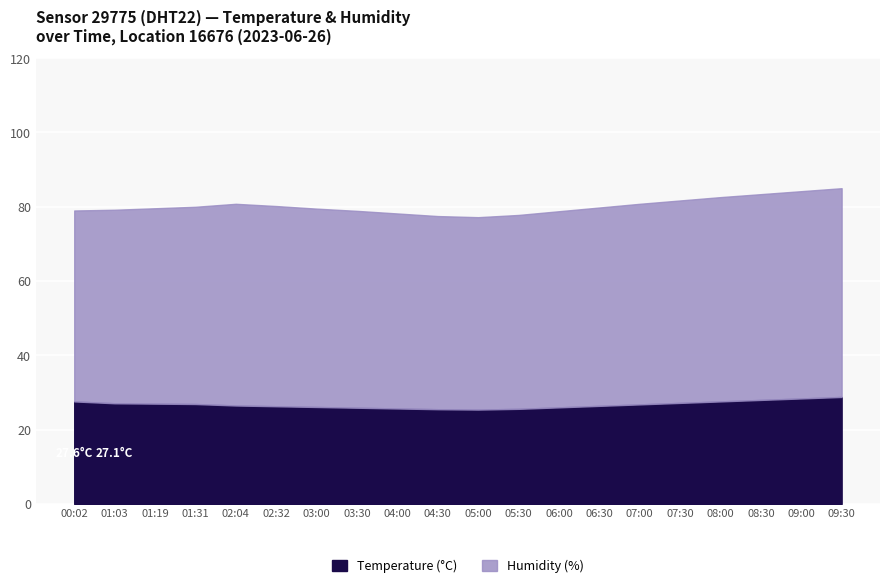

What are all the series names shown in the legend?

temperature, humidity